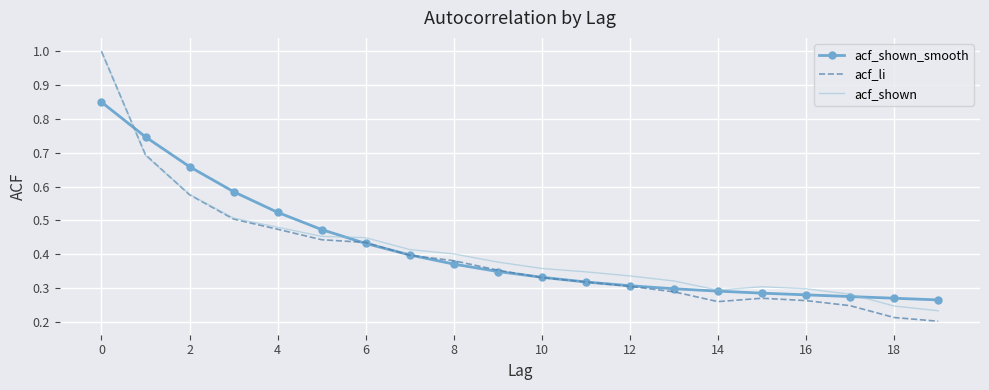

What is the greatest value displayed?

1.0